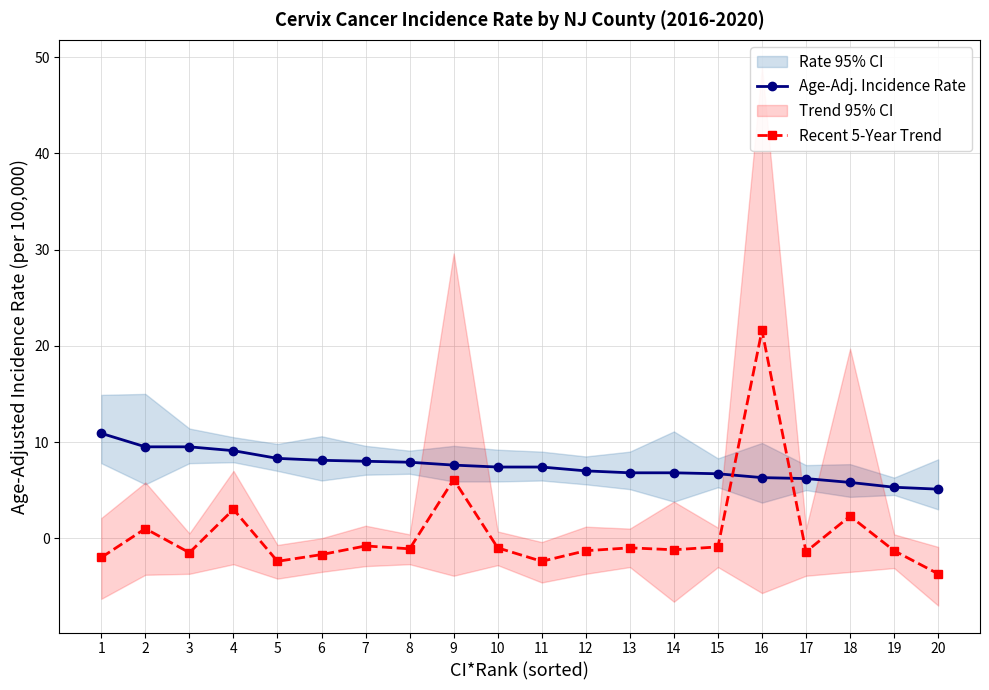

List the series in order of their overall mean, highest first.

Age-Adj. Incidence Rate, Recent 5-Year Trend